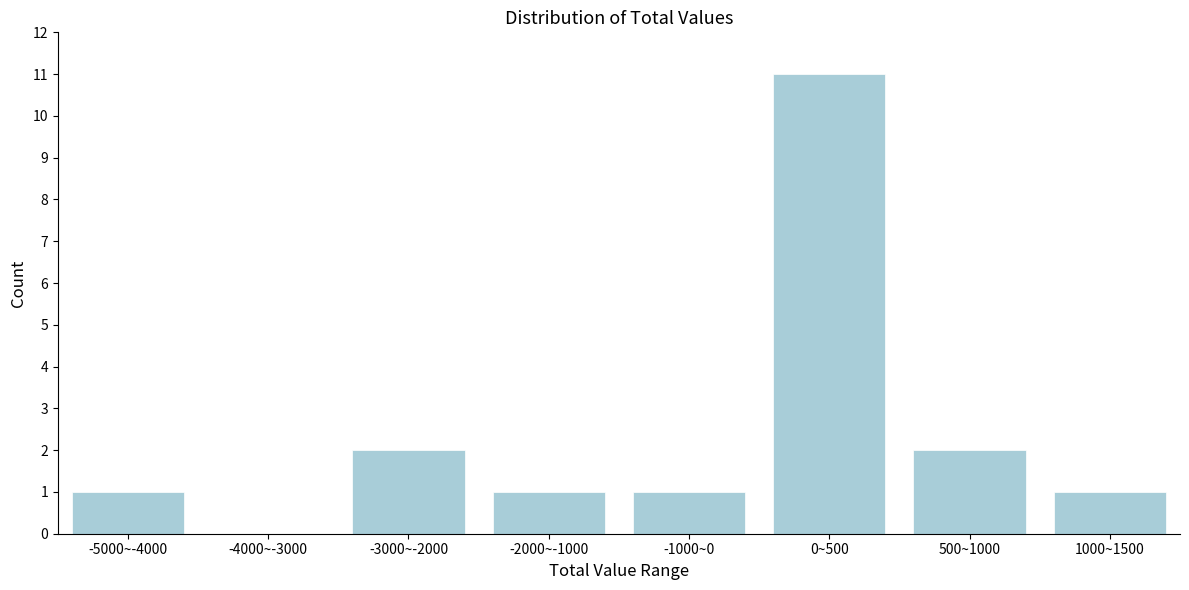

Reading left to right, transcribe all the data shown in this chart.

-5000~-4000=1	-4000~-3000=0	-3000~-2000=2	-2000~-1000=1	-1000~0=1	0~500=11	500~1000=2	1000~1500=1